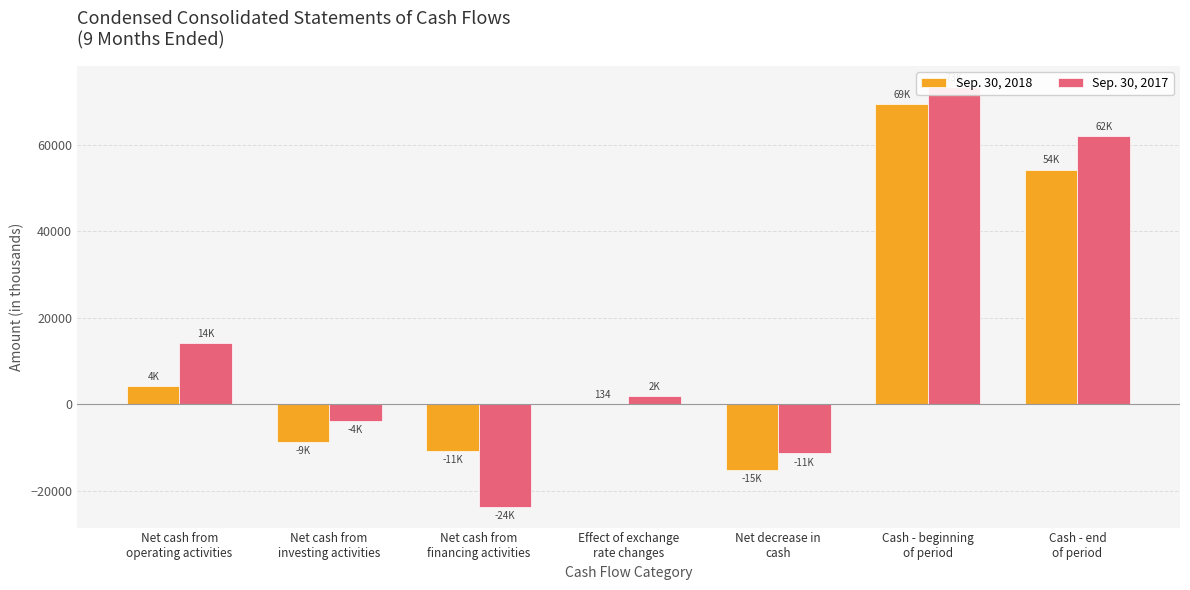

What is the spread (max minus min) of values at Cash - beginning
of period?

4057